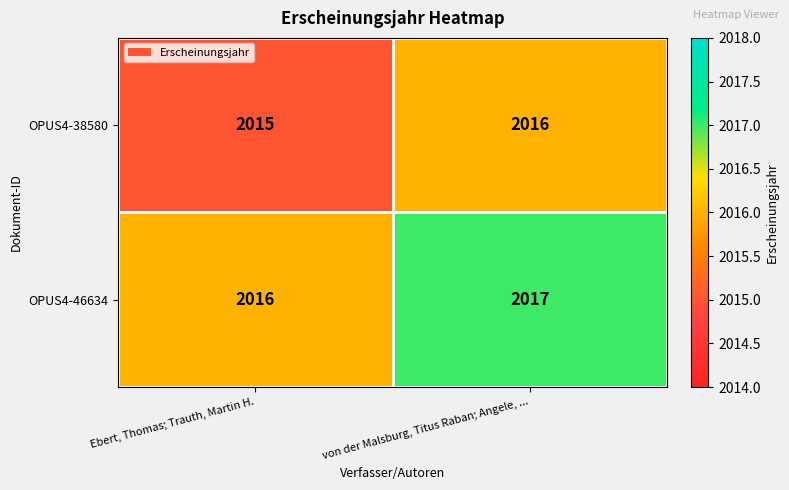

What value does the OPUS4-46634 series have at Ebert, Thomas; Trauth, Martin H.?

2016